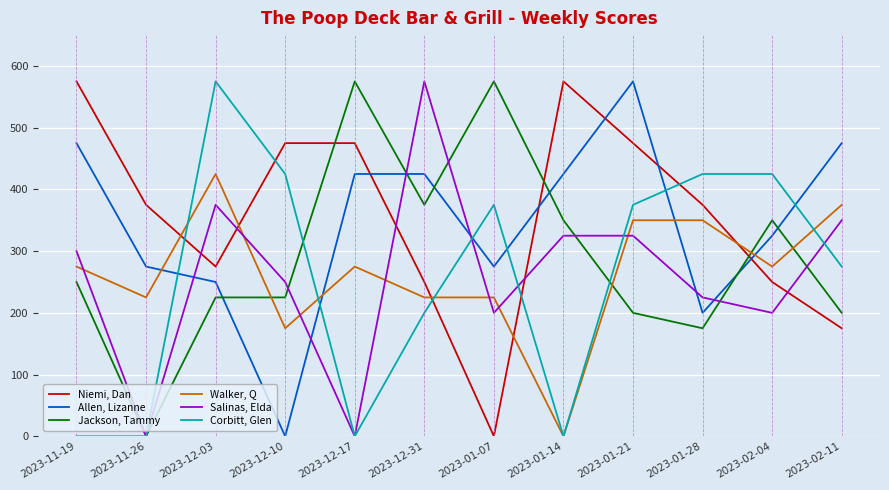

Where is Jackson, Tammy nearest to the value 287?

2023-11-19